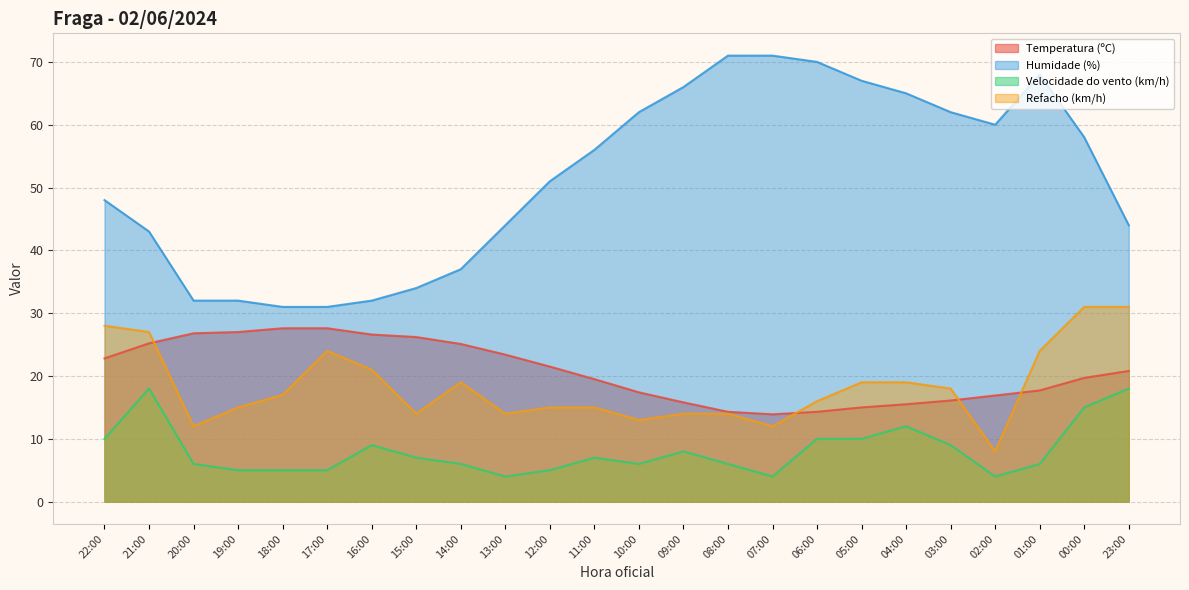

Reading left to right, transcribe all the data shown in this chart.

Temperatura (ºC): 22.8	25.2	26.8	27.0	27.6	27.6	26.6	26.2	25.1	23.4	21.5	19.5	17.4	15.8	14.3	13.9	14.3	15.0	15.5	16.1	16.9	17.7	19.7	20.8
Humidade (%): 48.0	43.0	32.0	32.0	31.0	31.0	32.0	34.0	37.0	44.0	51.0	56.0	62.0	66.0	71.0	71.0	70.0	67.0	65.0	62.0	60.0	68.0	58.0	44.0
Velocidade do vento (km/h): 10.0	18.0	6.0	5.0	5.0	5.0	9.0	7.0	6.0	4.0	5.0	7.0	6.0	8.0	6.0	4.0	10.0	10.0	12.0	9.0	4.0	6.0	15.0	18.0
Refacho (km/h): 28.0	27.0	12.0	15.0	17.0	24.0	21.0	14.0	19.0	14.0	15.0	15.0	13.0	14.0	14.0	12.0	16.0	19.0	19.0	18.0	8.0	24.0	31.0	31.0